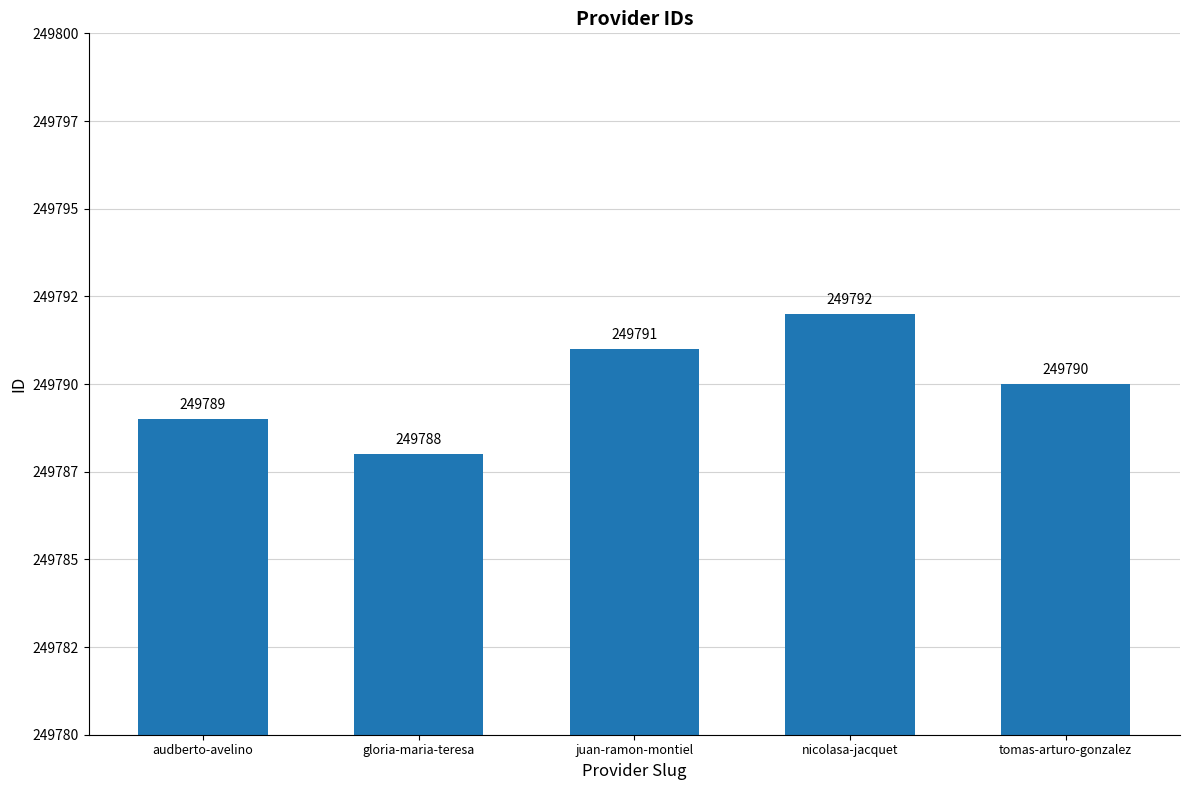

What is the difference between the second highest and minimum values?

3